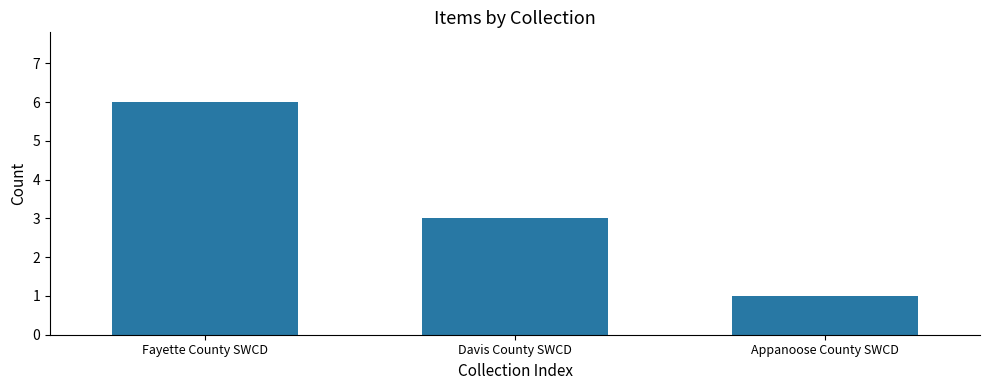

List the labels in order of value, smallest first.

Appanoose County SWCD, Davis County SWCD, Fayette County SWCD